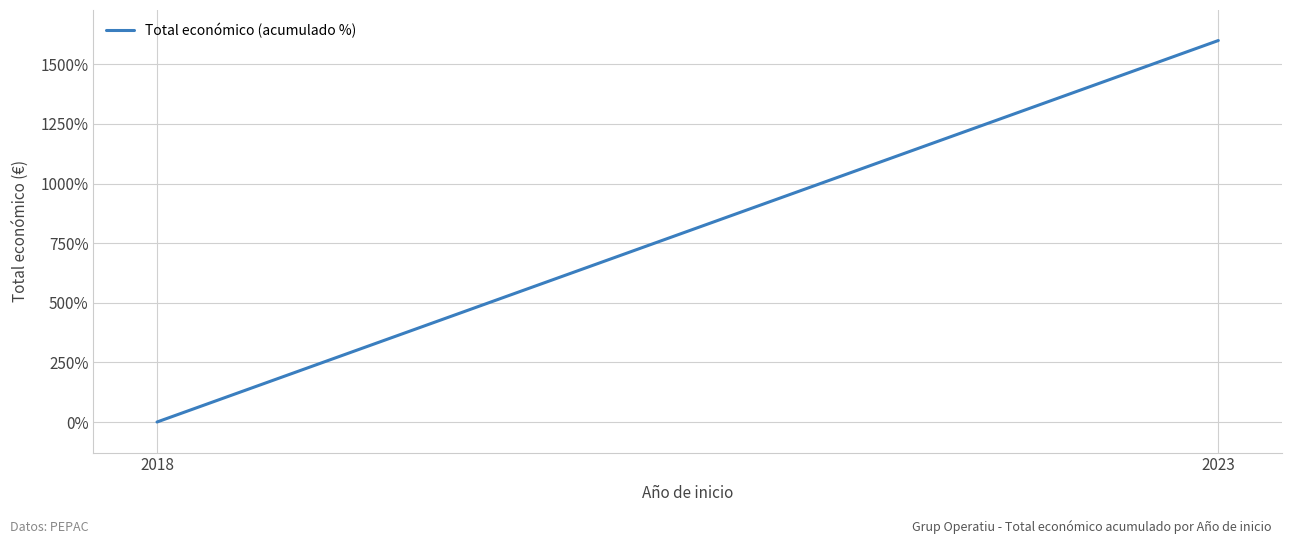

How many values are between 0 and 1600?

2